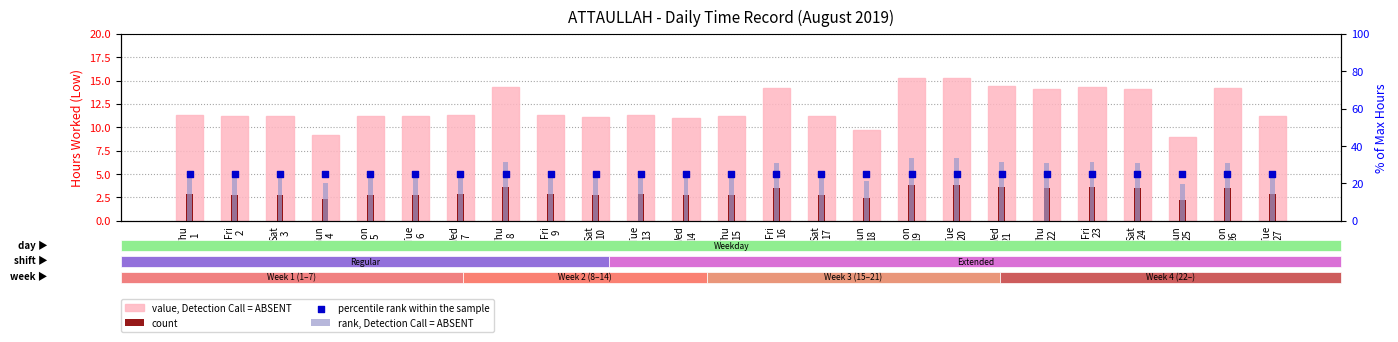

At how many categories does at least one series exceed 23?

25